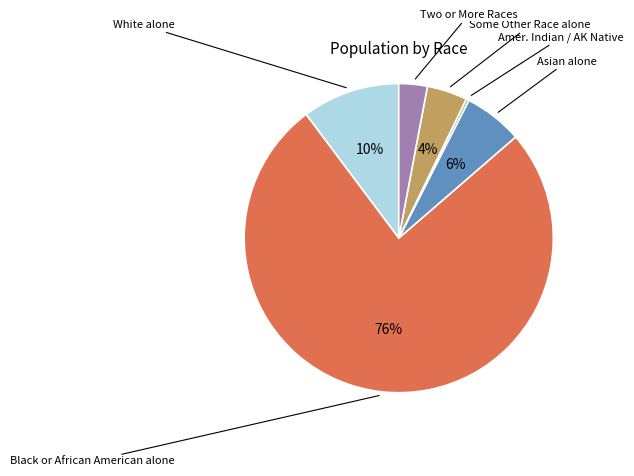

To the nearest percent, what is the average slice percentage?

17%